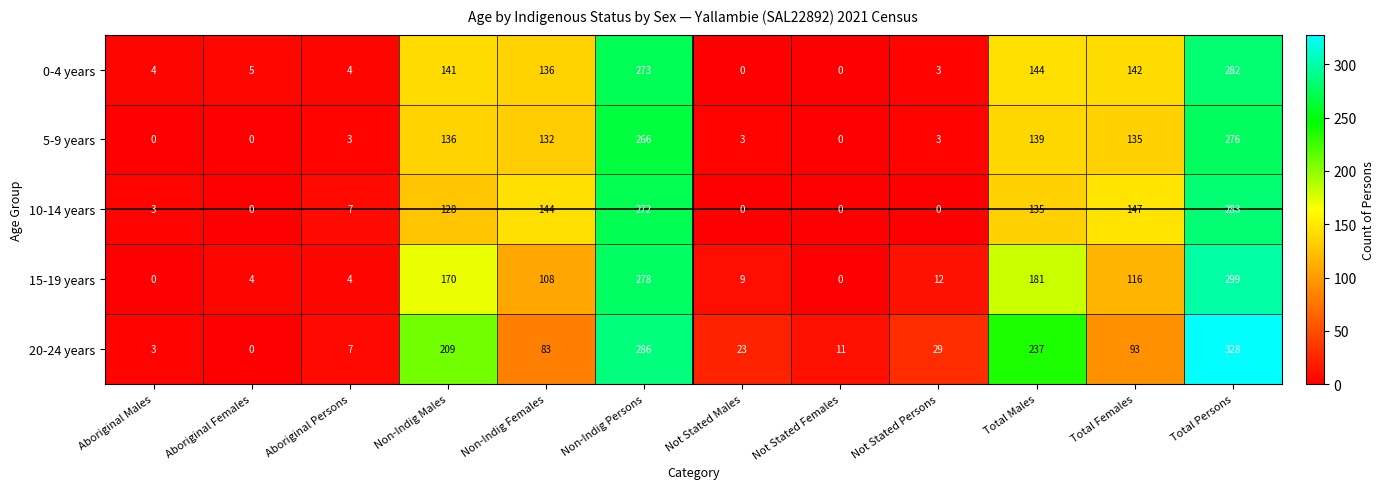

Which series has the largest total across all categories?

20-24 years